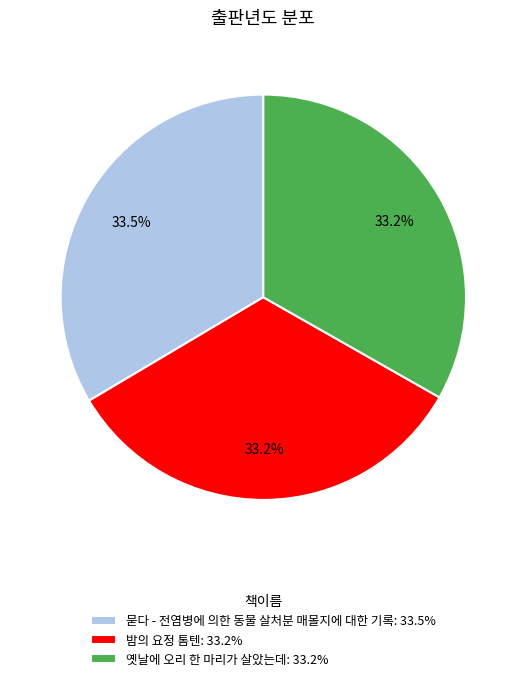

What percentage do 밤의 요정 톰텐 and 묻다 - 전염병에 의한 동물 살처분 매몰지에 대한 기록 together represent?

66.8%